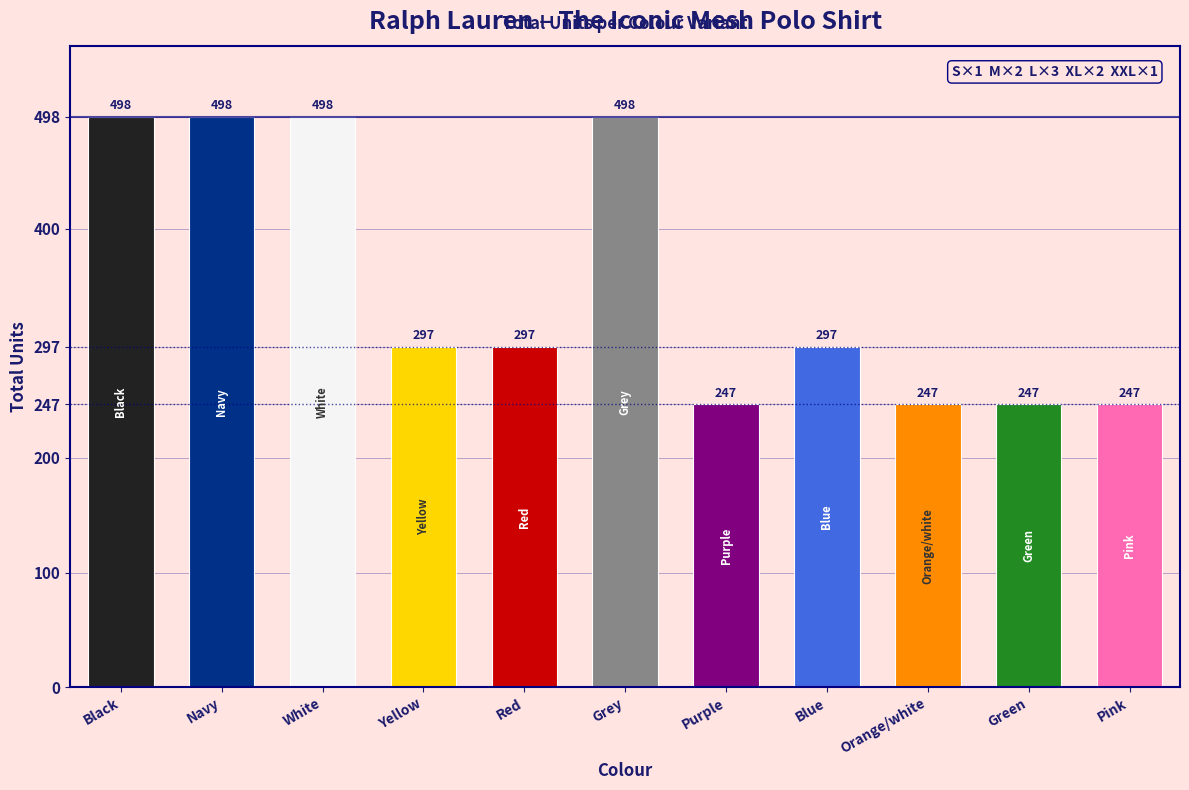

Reading left to right, transcribe all the data shown in this chart.

498	498	498	297	297	498	247	297	247	247	247